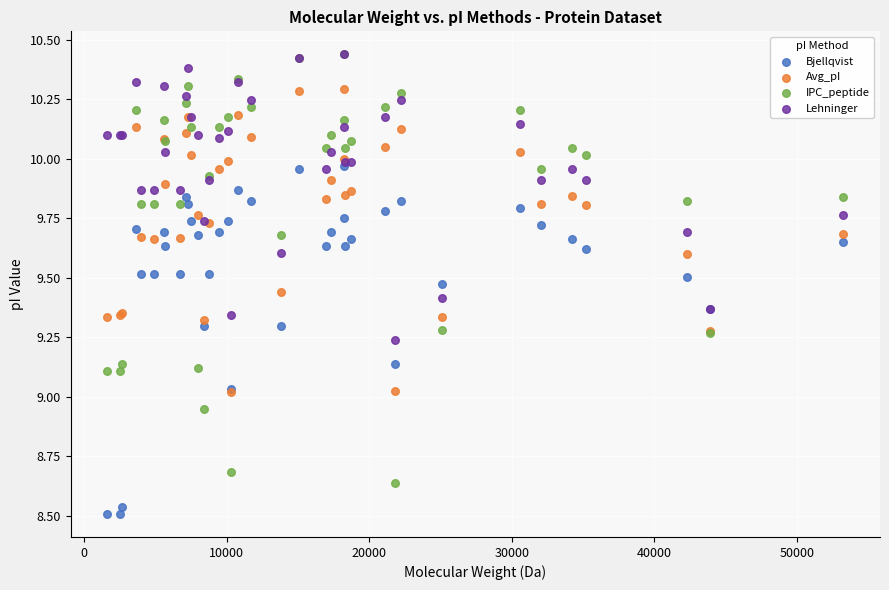

What are all the series names shown in the legend?

Bjellqvist, Avg_pI, IPC_peptide, Lehninger